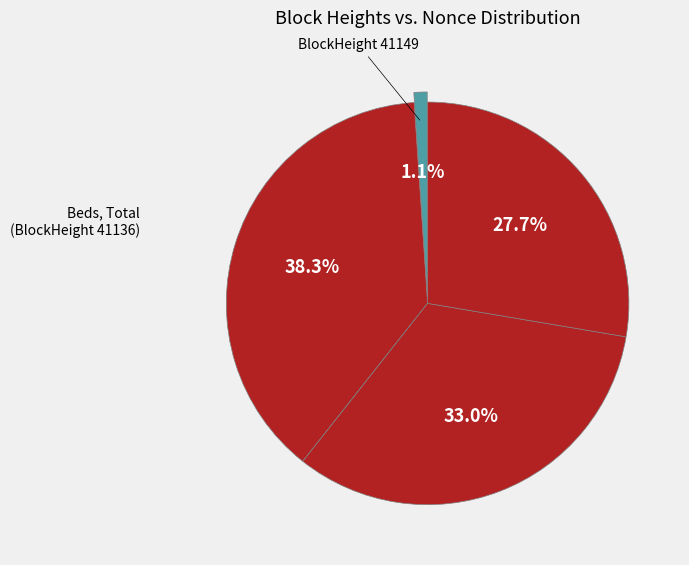

How many segments does this pie chart have?

5